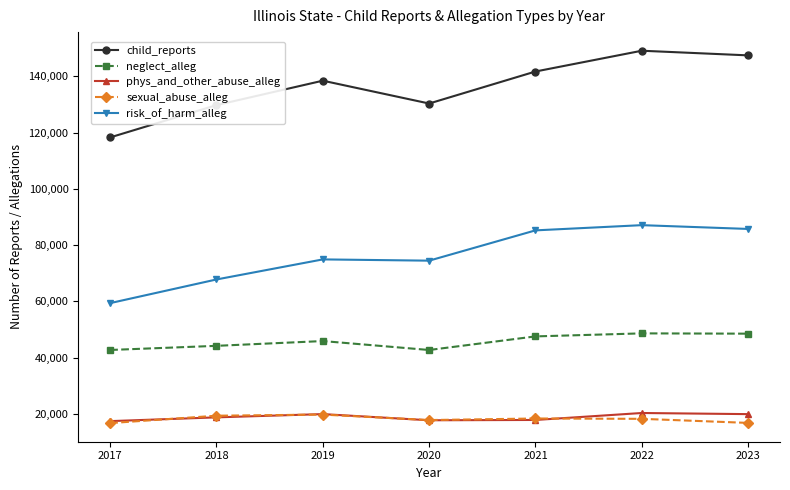

What is the lowest value of the sexual_abuse_alleg series?

16686